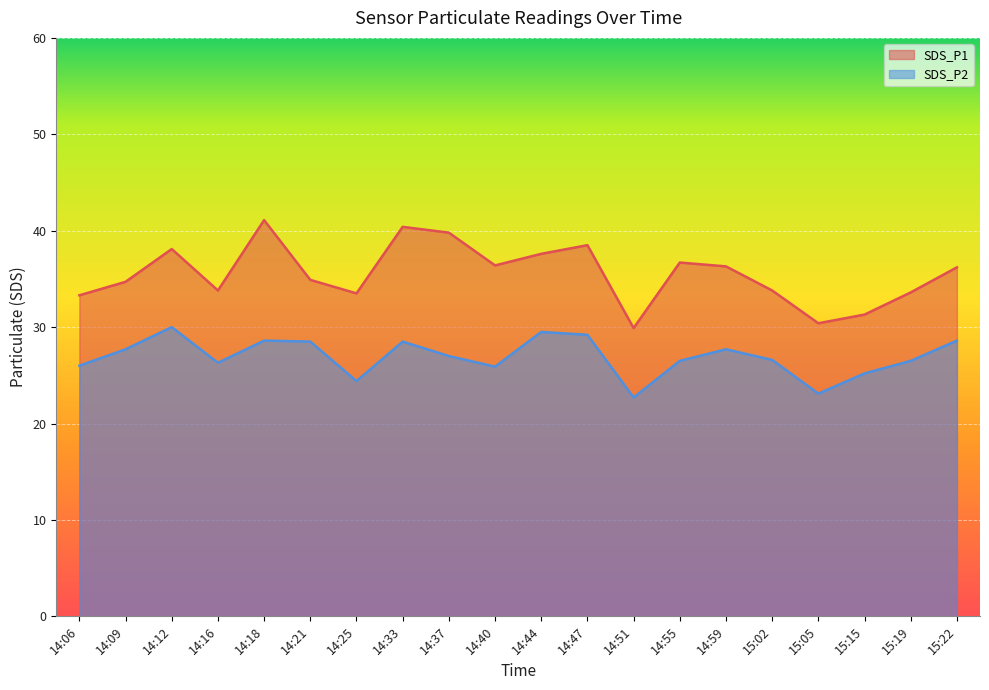

What is the total value across all series at 14:47?

67.7